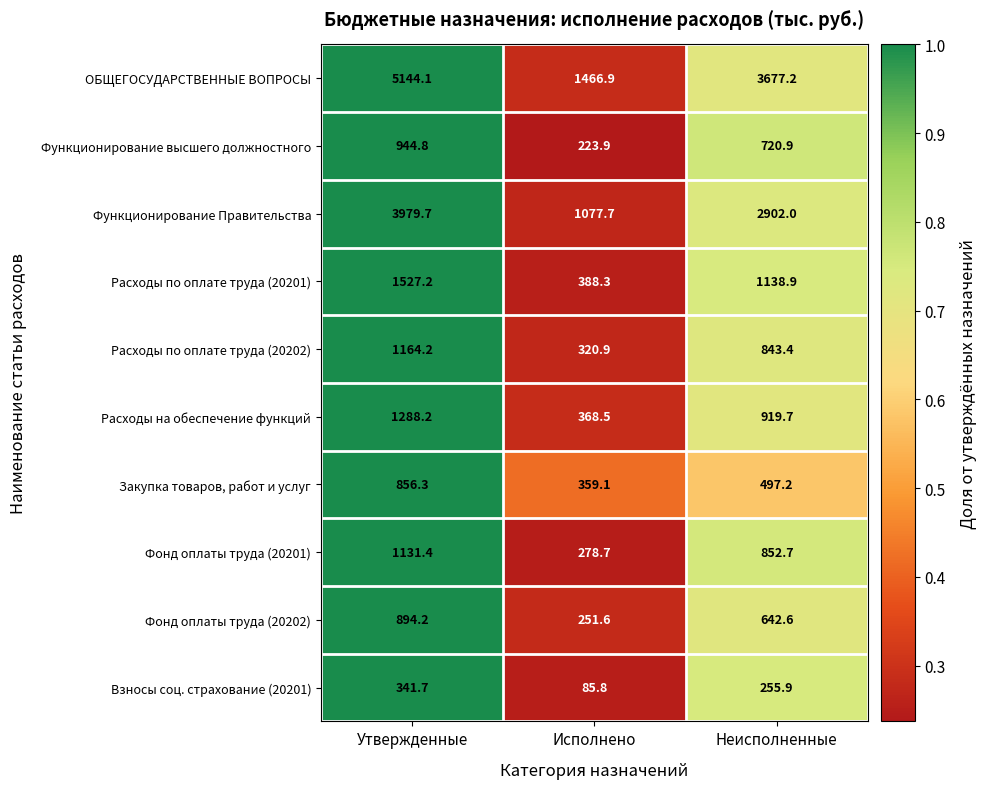

At which category does the chart reach its minimum across all series?

Исполнено